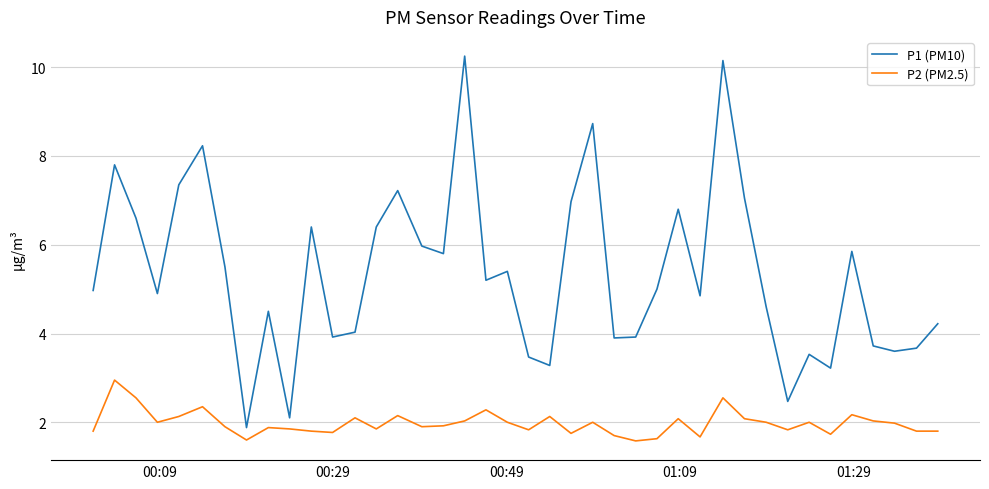

Which series has the widest spread of values?

P1 (PM10)